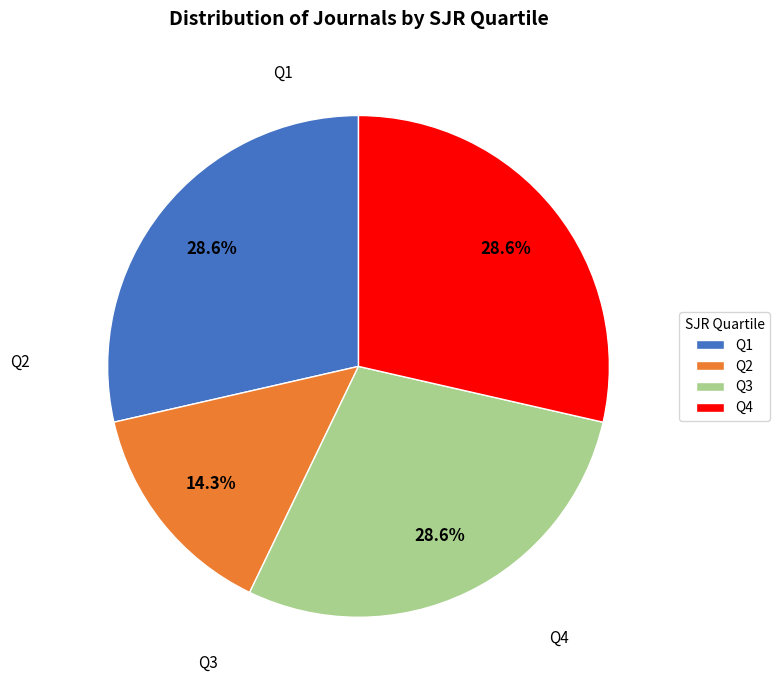

Which category has the smallest portion of the pie?

Q2